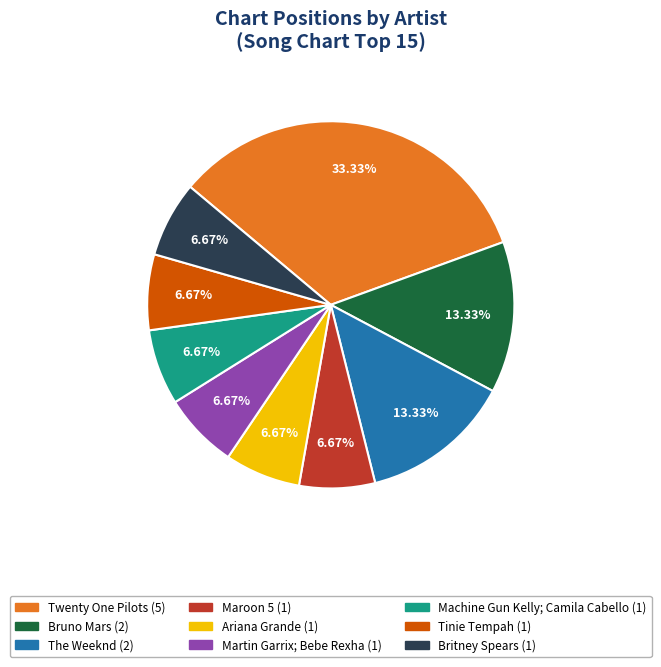

What percentage is the Twenty One Pilots slice, to the nearest percent?

33%